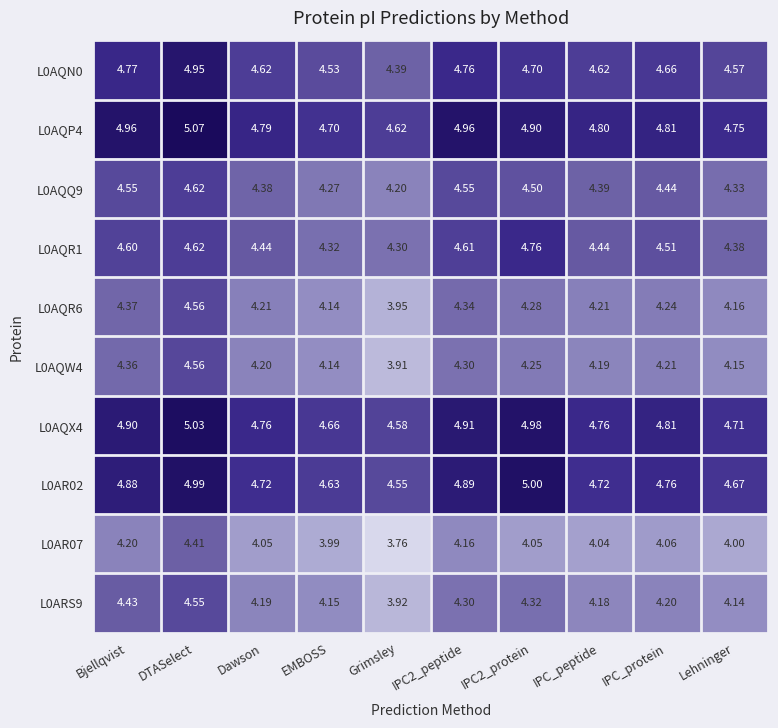

Where does the L0ARS9 series first go above 4?

Bjellqvist